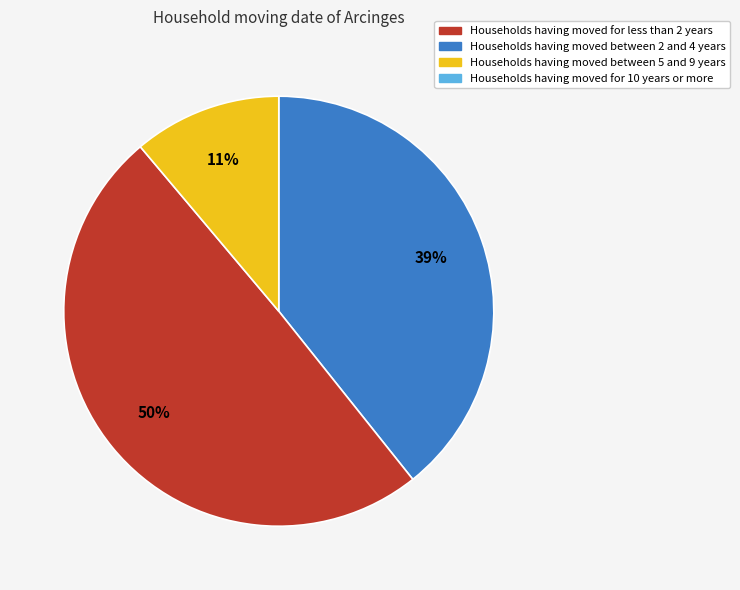

Is there any slice that represents more than half of the pie?

No